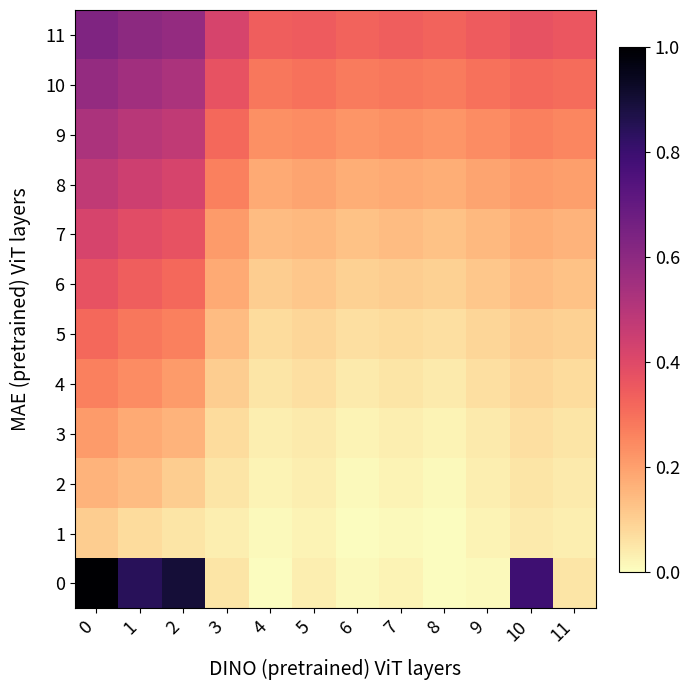

Where is 6 nearest to the value 0?

6